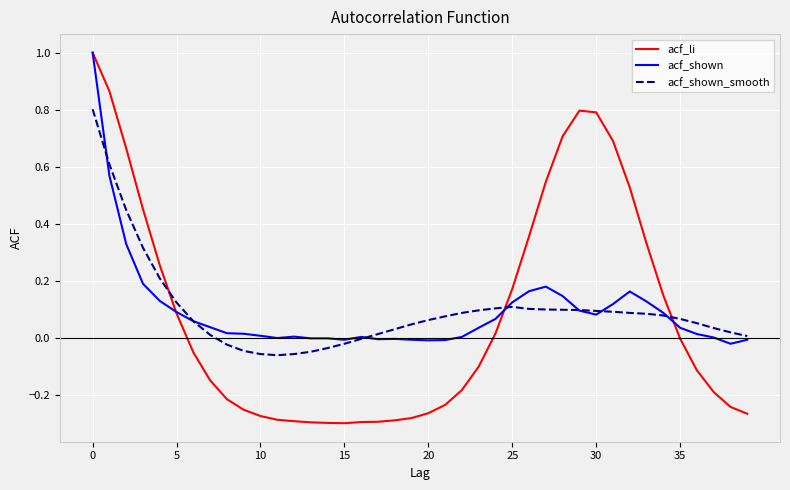

What are all the series names shown in the legend?

acf_li, acf_shown, acf_shown_smooth